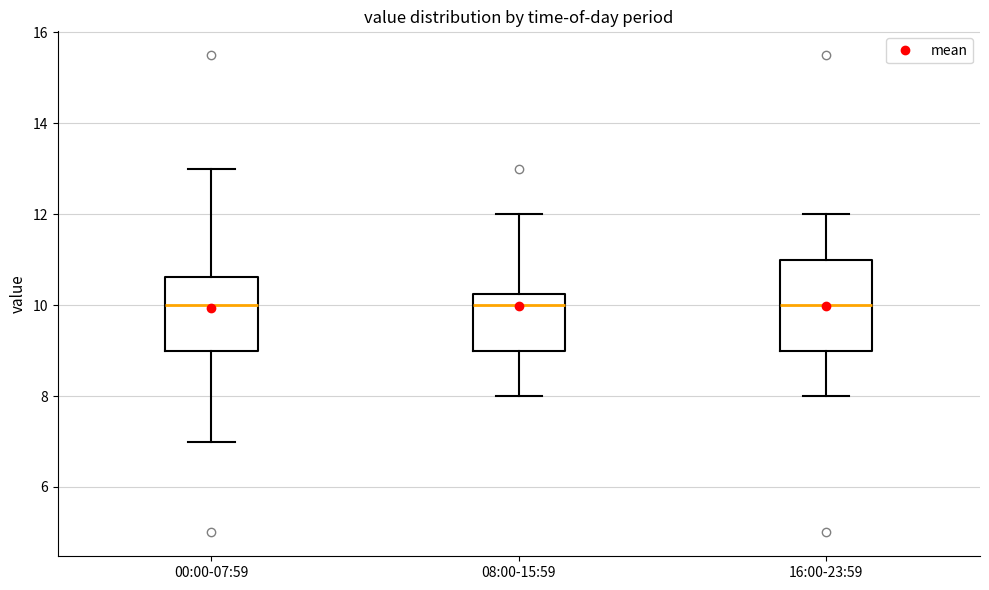

Reading left to right, read every box against the y-axis: the position of its median line, the range the box covers, and the ends of its whiskers. The values are not printed on the chart, so give them approximately, as read against the axis.

00:00-07:59: median 10.0, box 9.0 to 10.6, whiskers 7.0 to 13.0
08:00-15:59: median 10.0, box 9.0 to 10.2, whiskers 8.0 to 12.0
16:00-23:59: median 10.0, box 9.0 to 11.0, whiskers 8.0 to 12.0